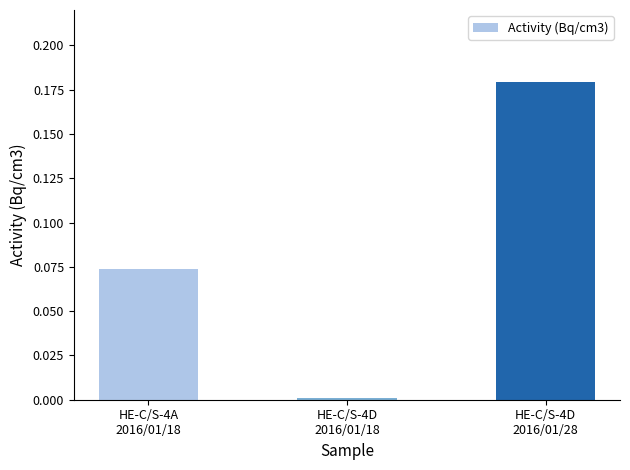

What is the sum of all values?

0.3